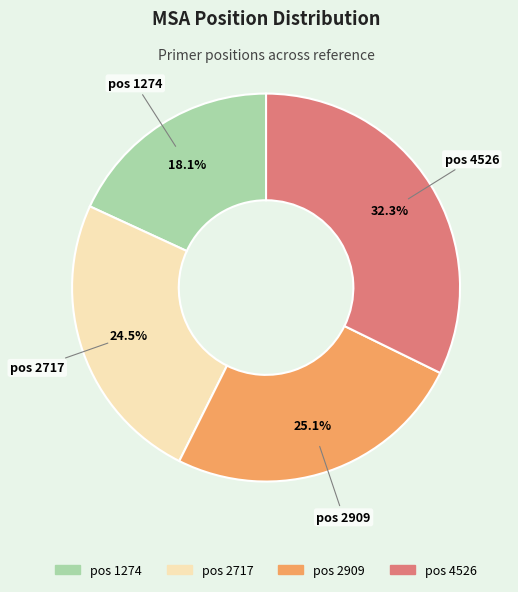

Is there a majority slice in this chart?

No